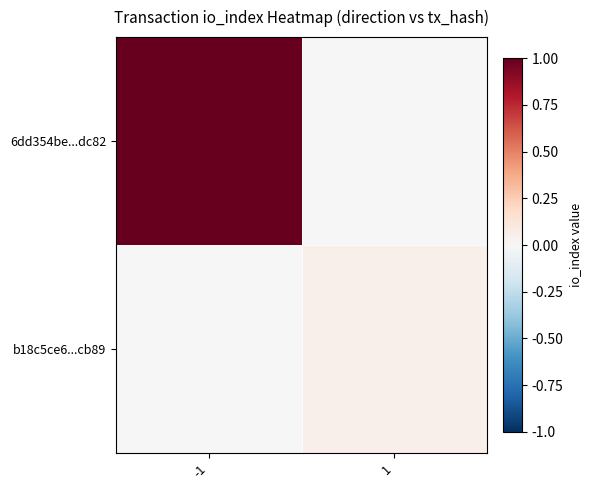

At -1, list the series in order from largest to smallest.

6dd354be...dc82, b18c5ce6...cb89